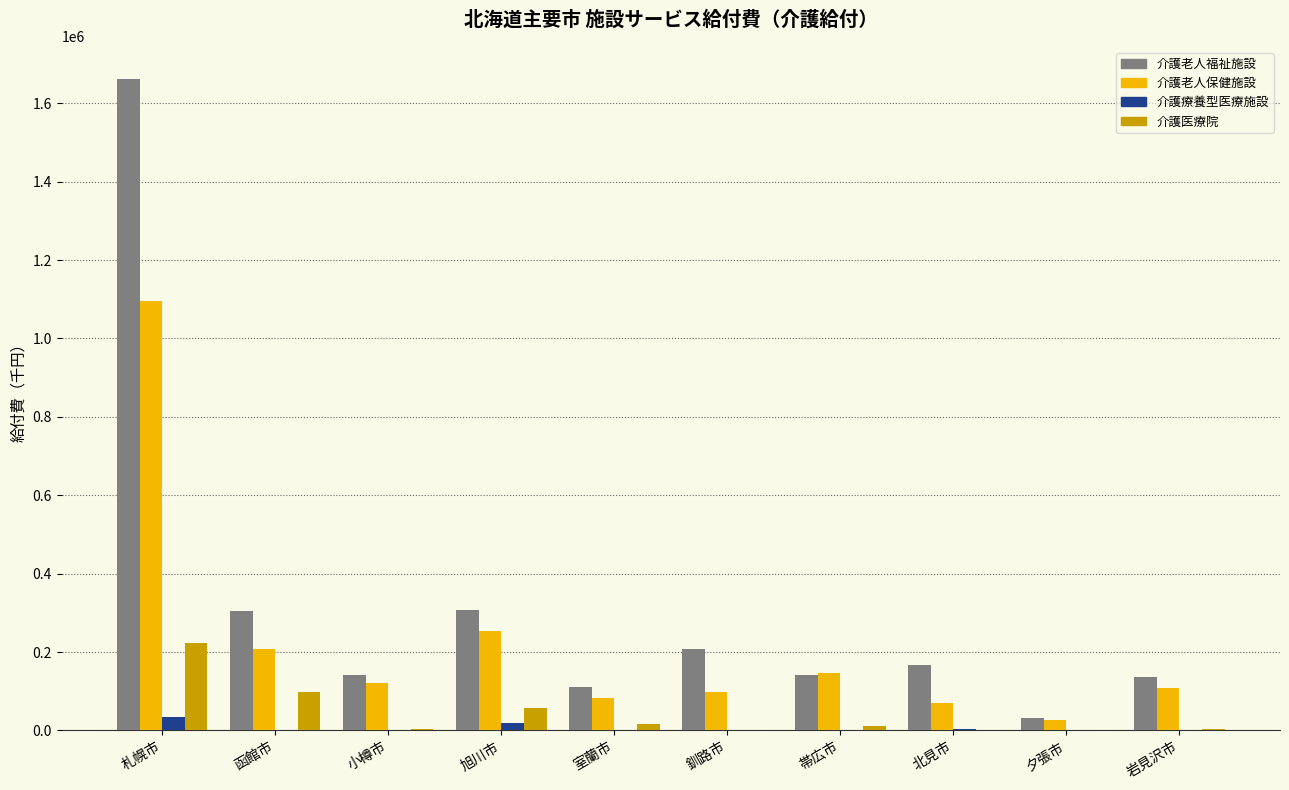

Is the value of 介護老人福祉施設 at 旭川市 greater than the value of 介護療養型医療施設 at 旭川市?

Yes